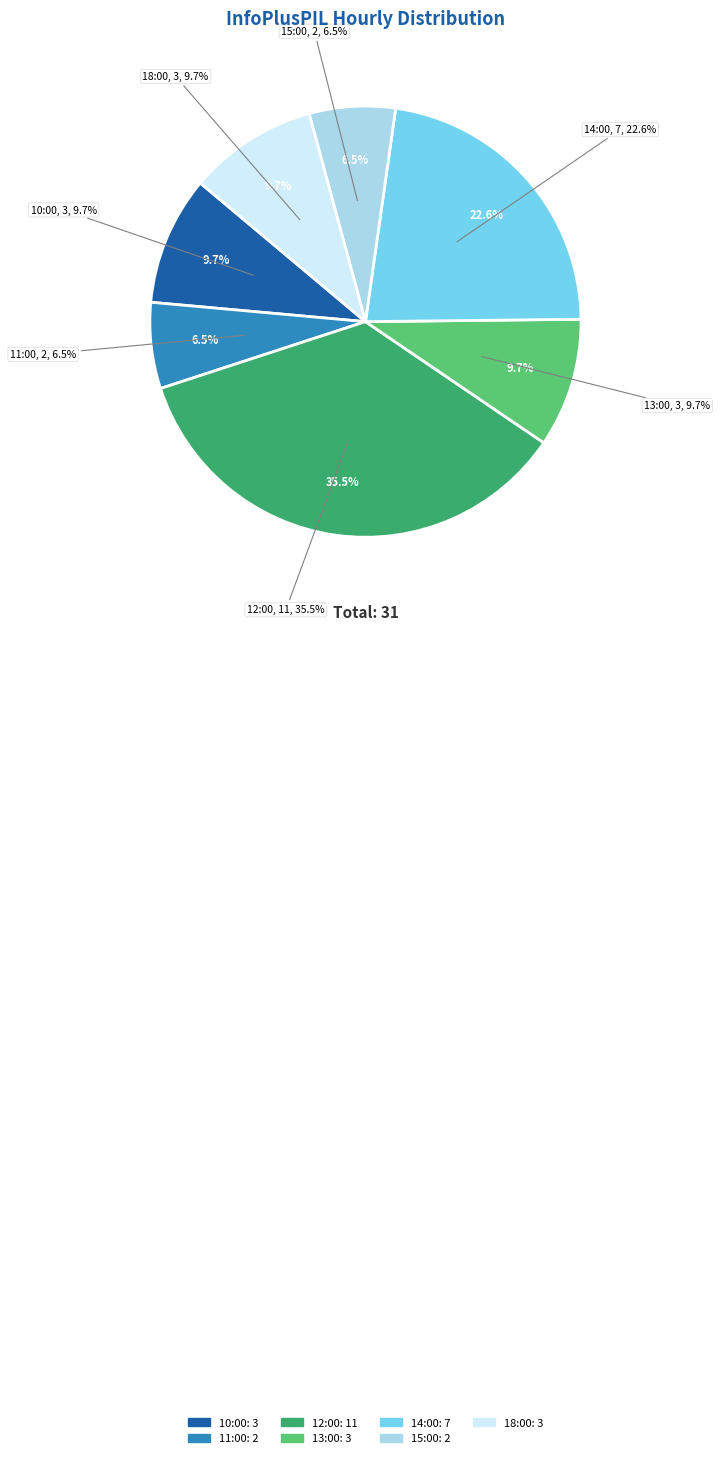

Count the number of slices in the pie.

7